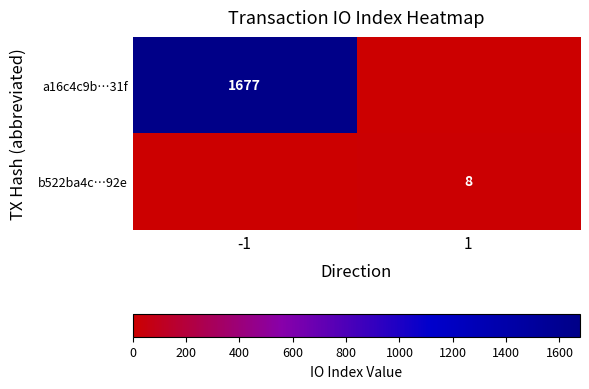

What is the total value across all series at -1?

1677